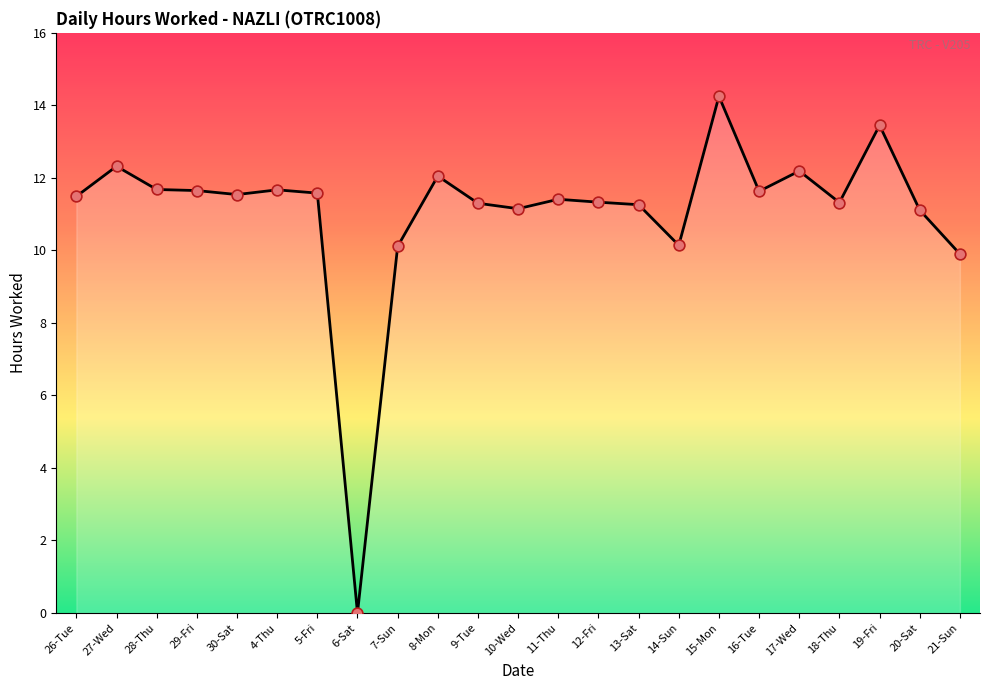

Between 20-Sat and 5-Fri, which is larger?

5-Fri